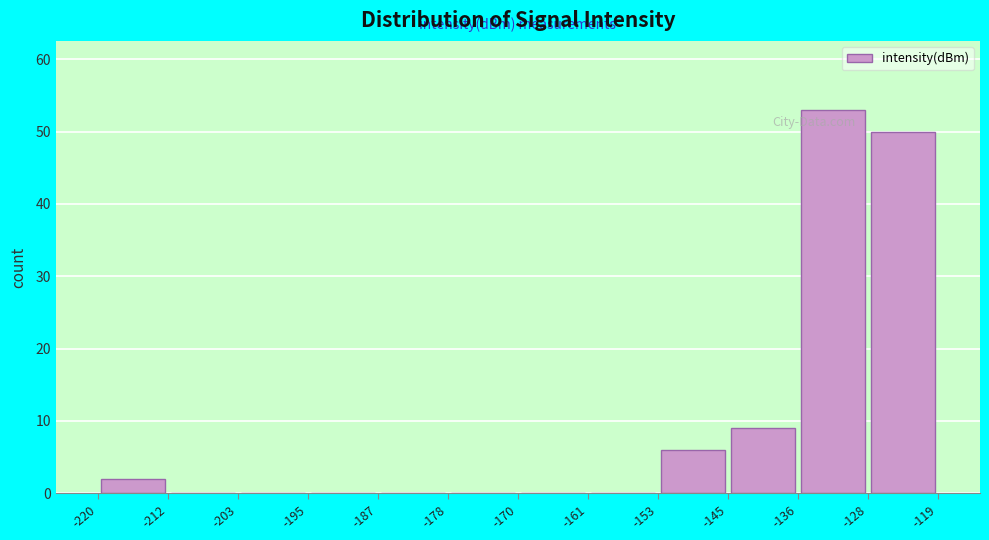

Reading left to right, list every bar in this chart as the range it spans on the x-axis followed by its height. The values are not printed on the chart, so give them approximately, as read against the axis.

-220 to -212: 2
-212 to -203: 0
-203 to -195: 0
-195 to -187: 0
-187 to -178: 0
-178 to -170: 0
-170 to -161: 0
-161 to -153: 0
-153 to -145: 6
-145 to -136: 9
-136 to -128: 53
-128 to -119: 50